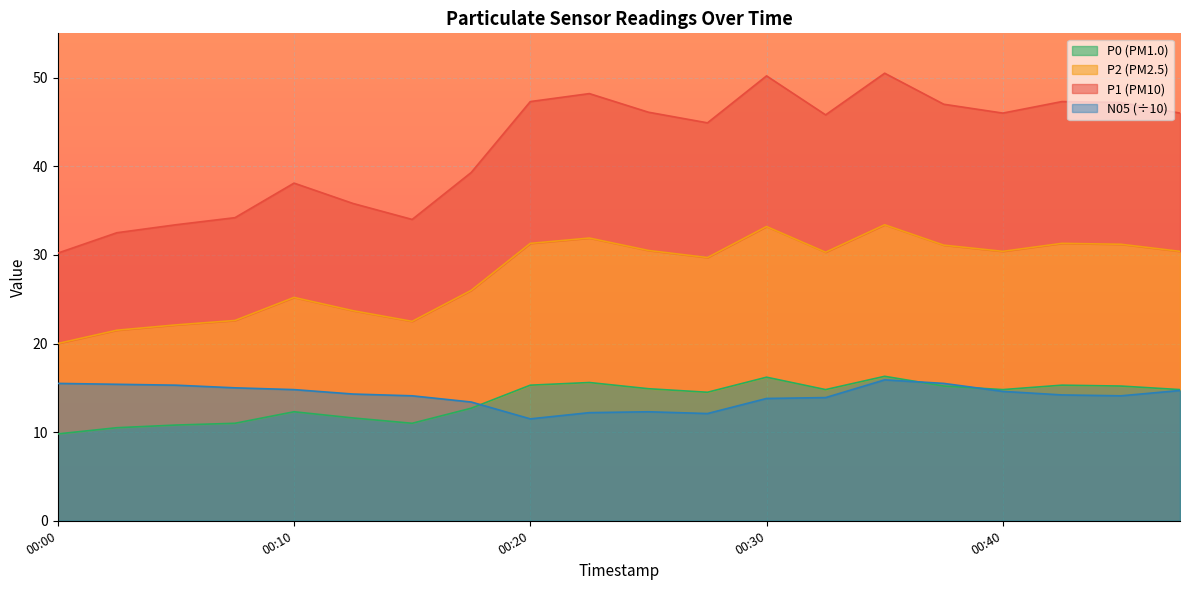

Where is the first local minimum for P1?

00:15